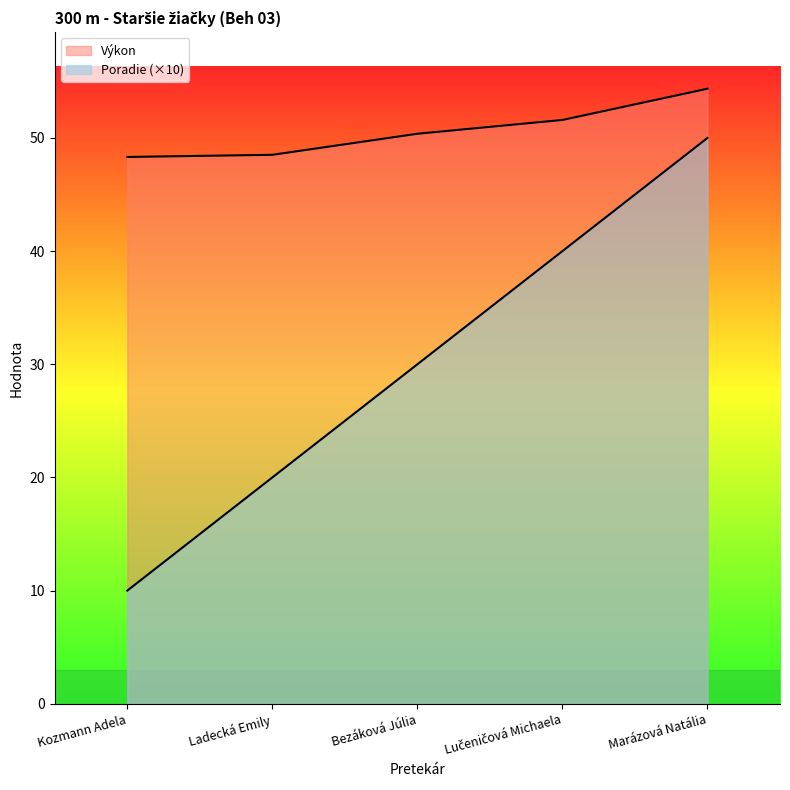

What is the value of the Poradie point at the 1st from the left?

10.0